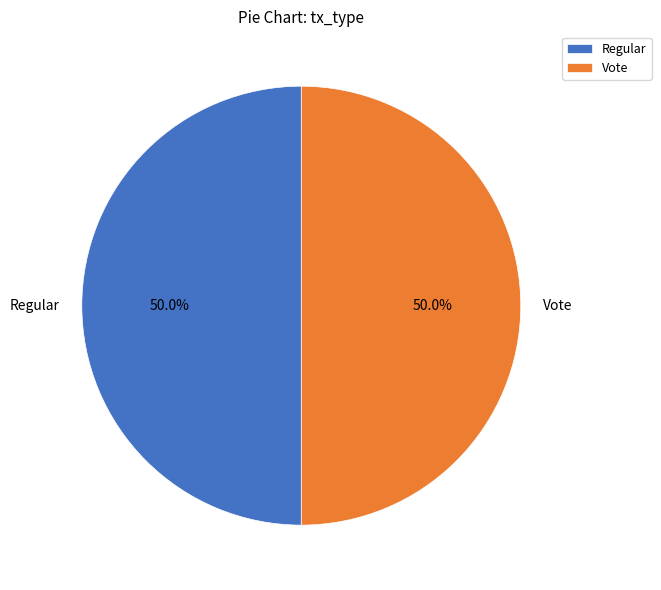

Count the number of slices in the pie.

2